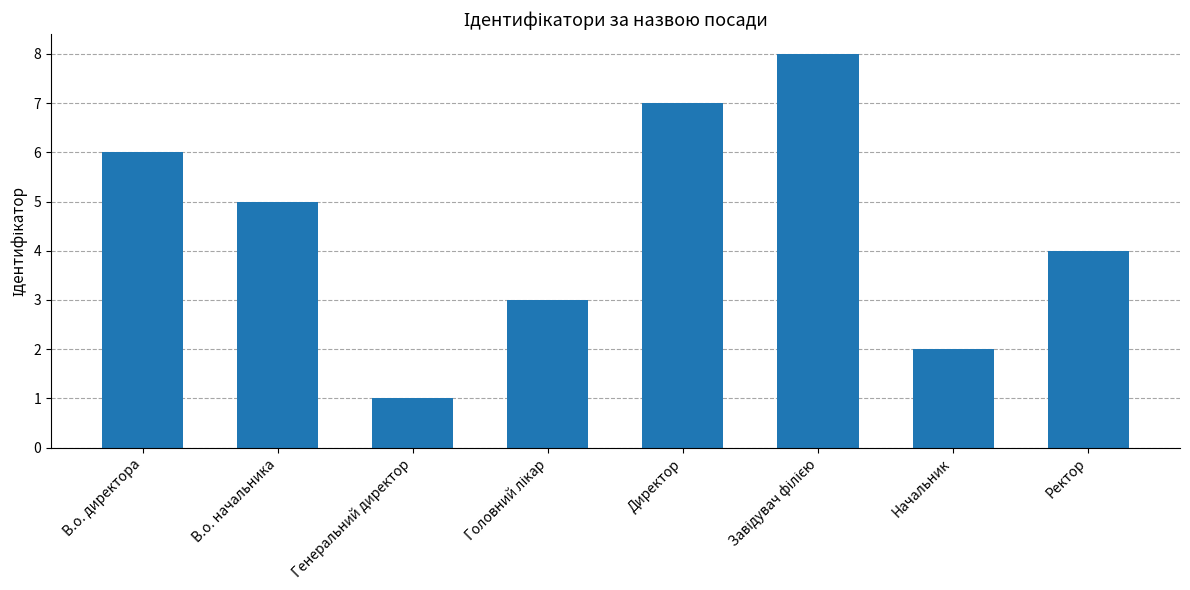

What is the maximum value shown in the chart?

8